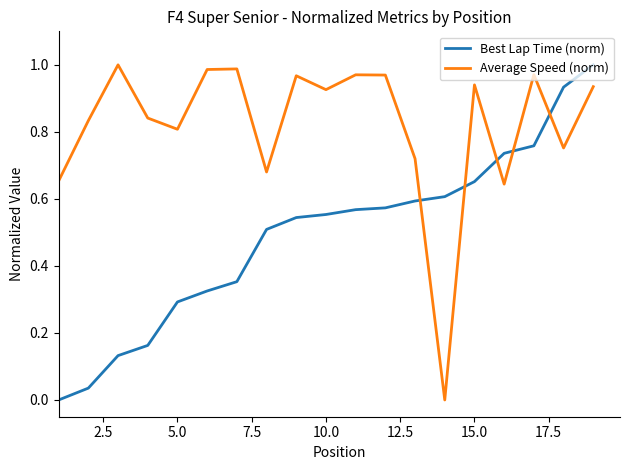

Which series has the largest total across all categories?

Average Speed (norm)